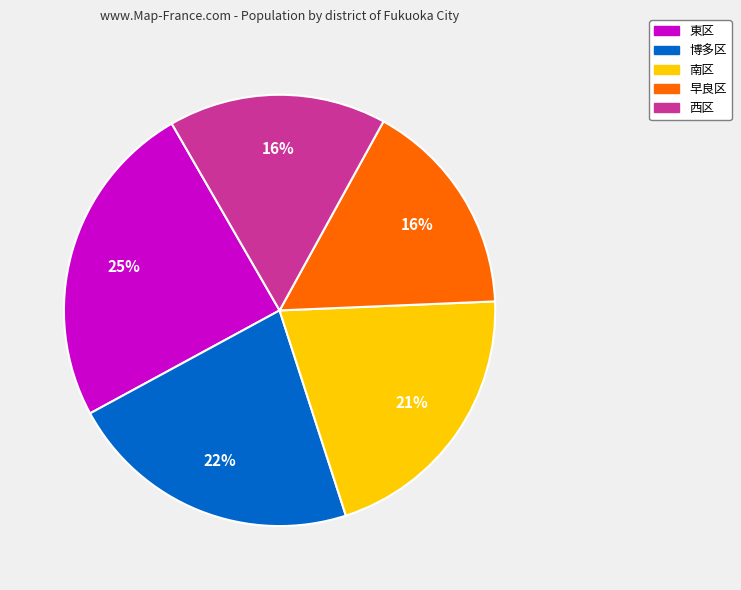

Count the number of slices in the pie.

5